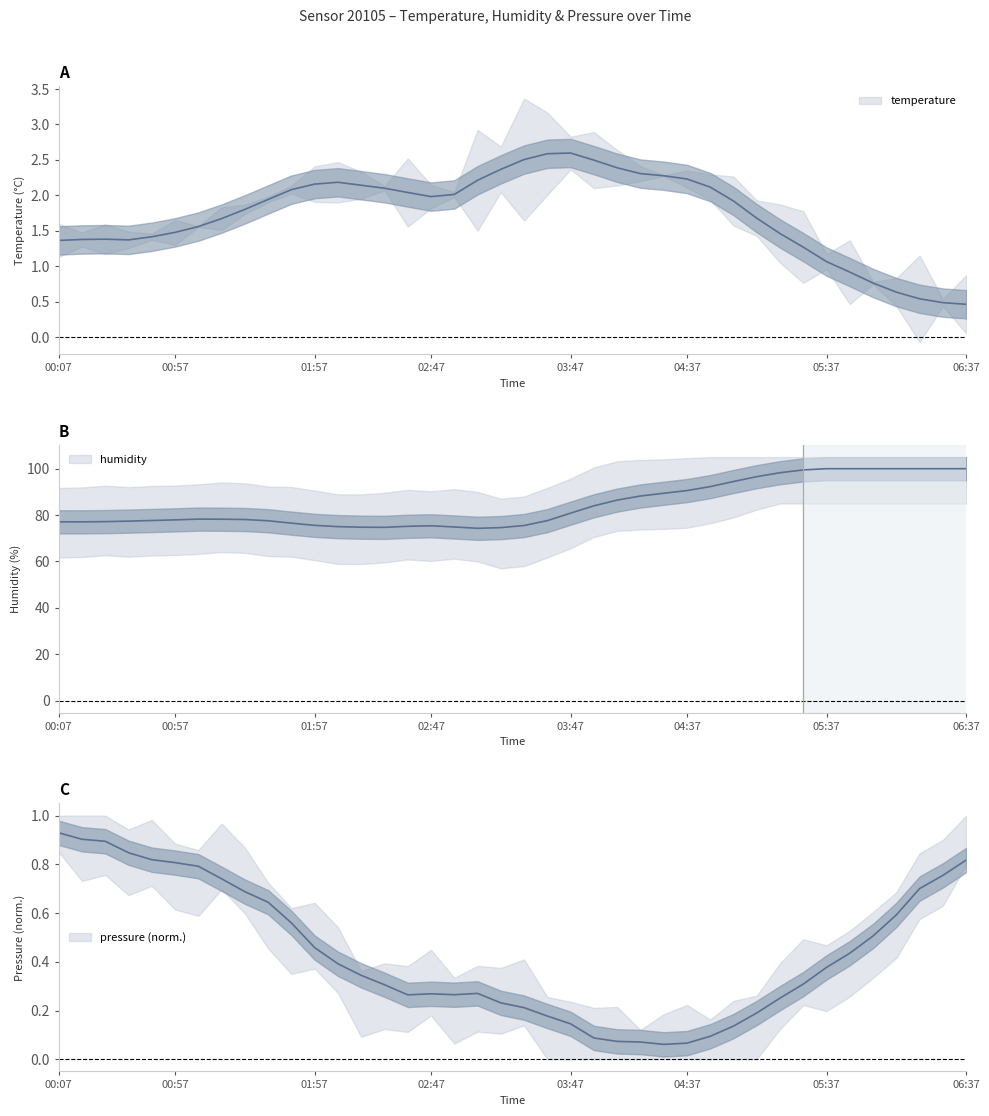

How many interior local valleys does the humidity series have?

3